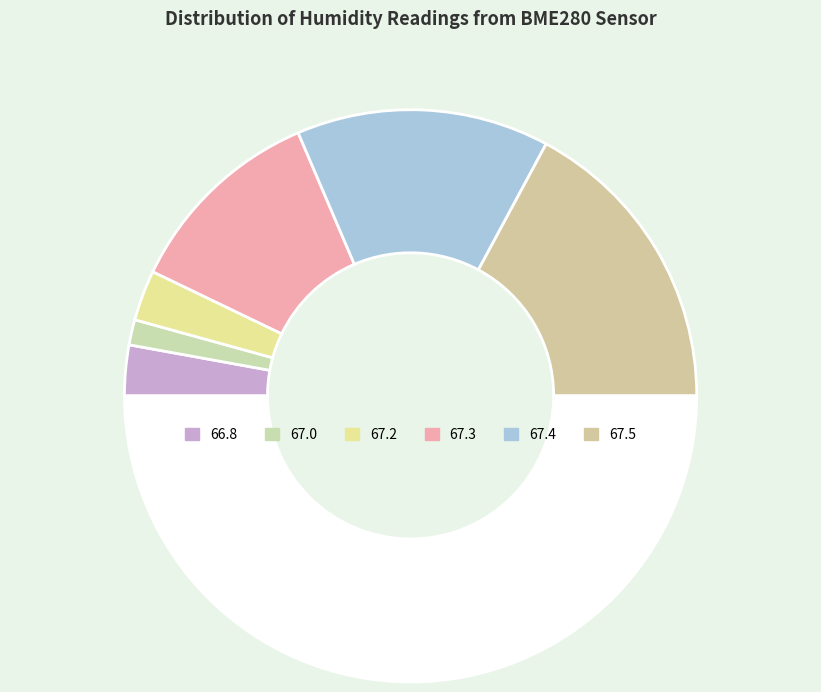

How many slices are in this pie chart?

7